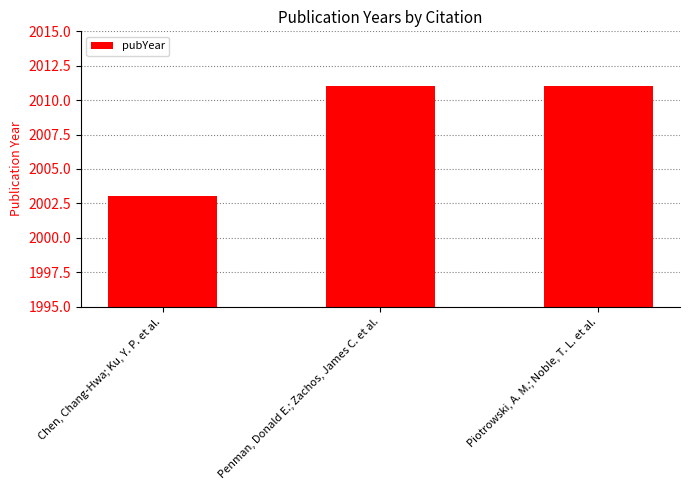

Reading right to left, transcribe all the data shown in this chart.

2011	2011	2003